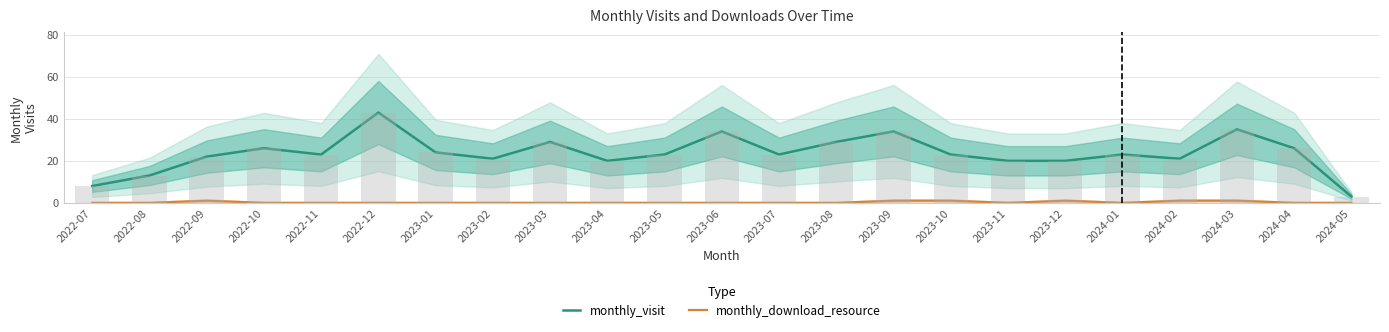

At which label is monthly_download_resource closest to 0?

2022-07